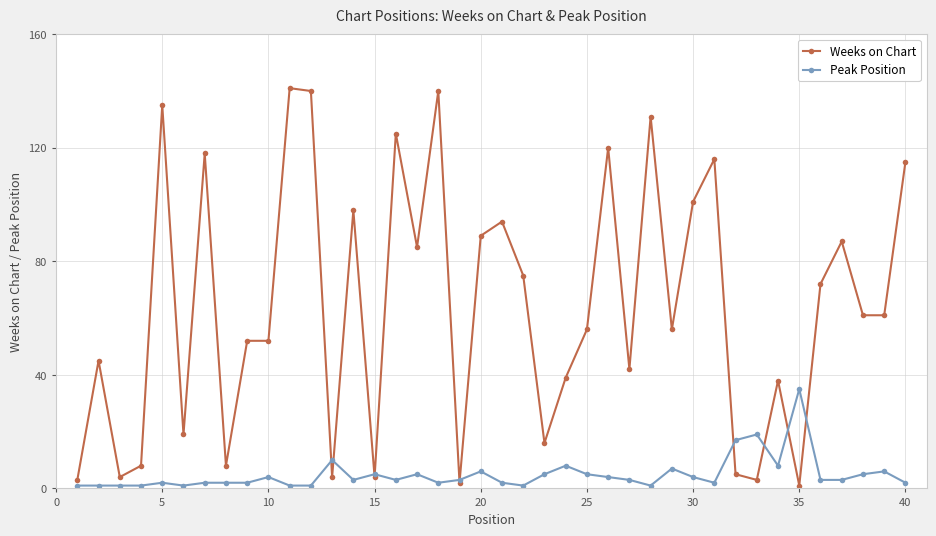

Does the chart have visible grid lines?

Yes